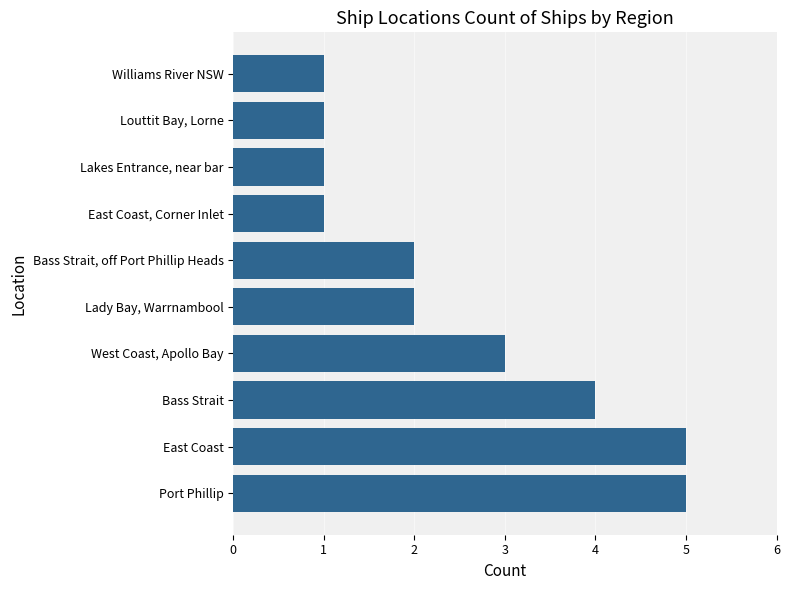

Reading bottom to top, list all the values displayed in this chart.

5	5	4	3	2	2	1	1	1	1